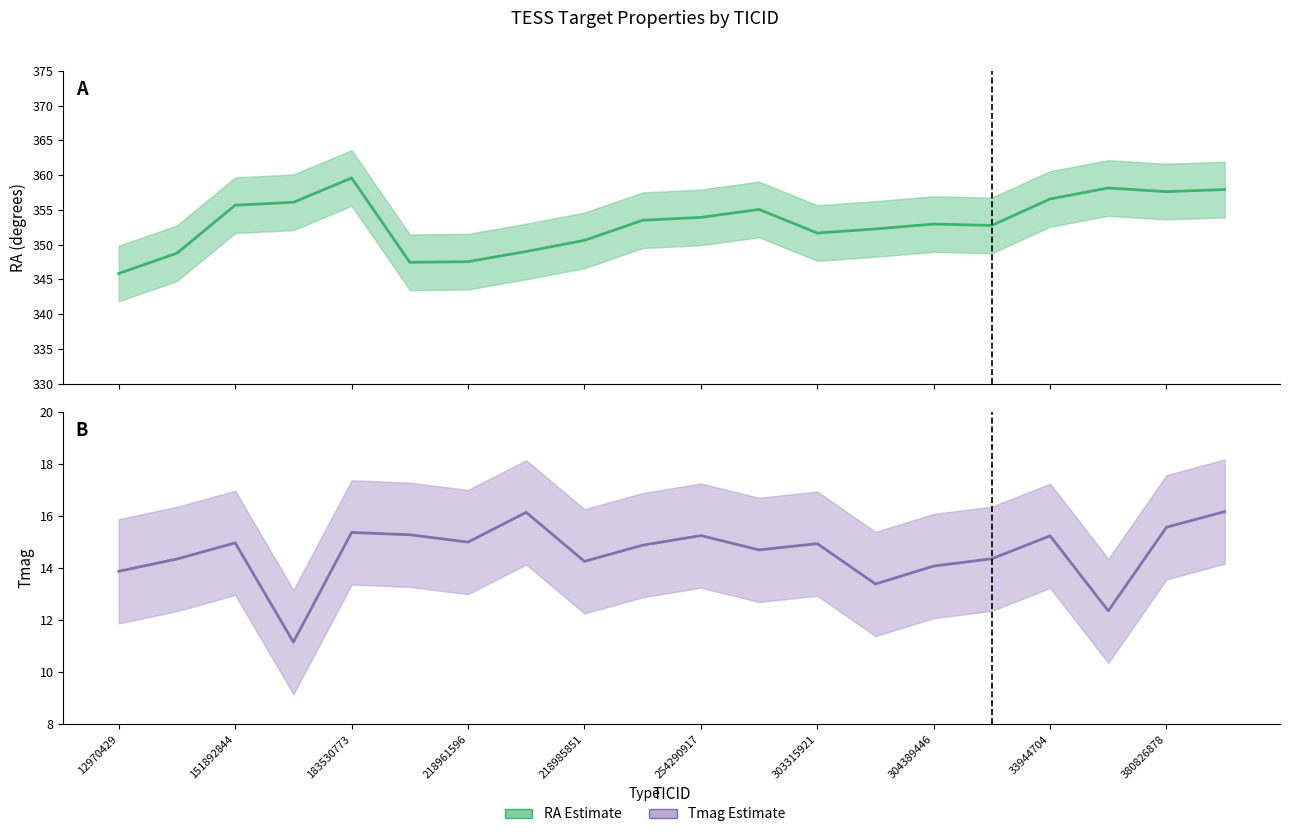

Between 304389446 and 380826878, which series saw the biggest shift?

RA